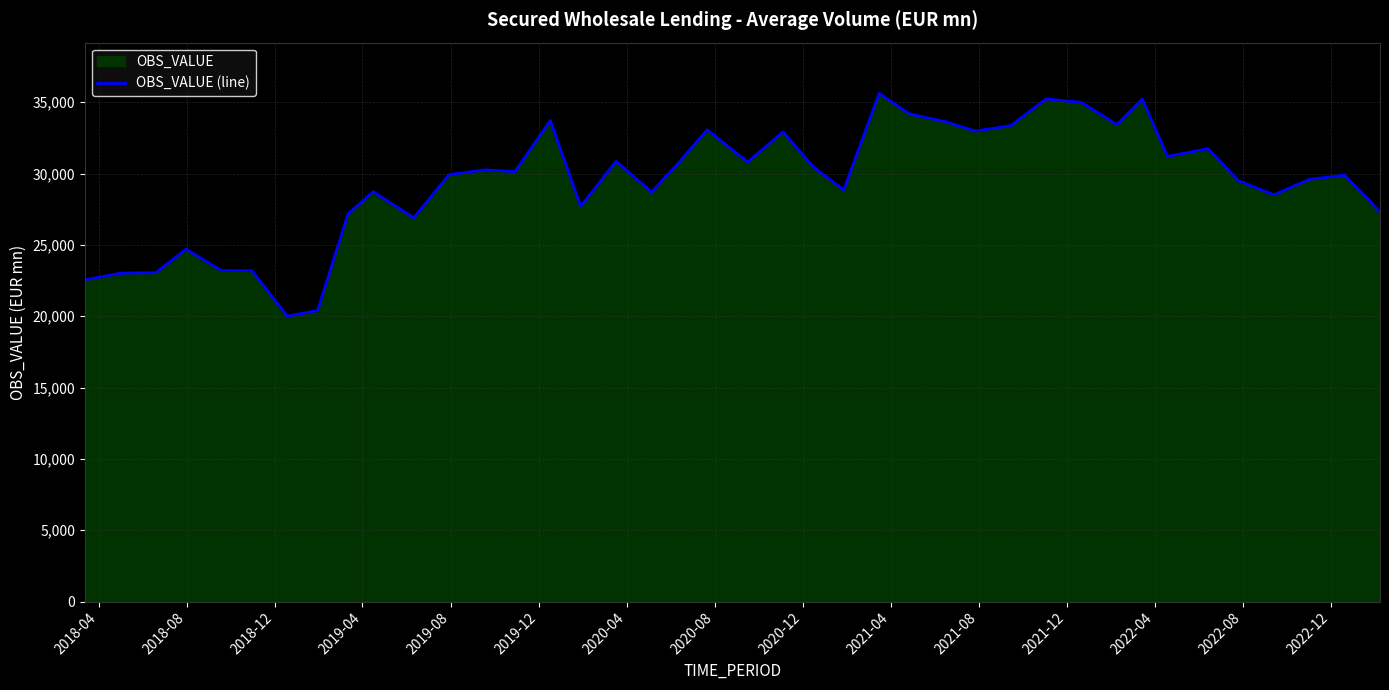

How many data points does each series have?

40